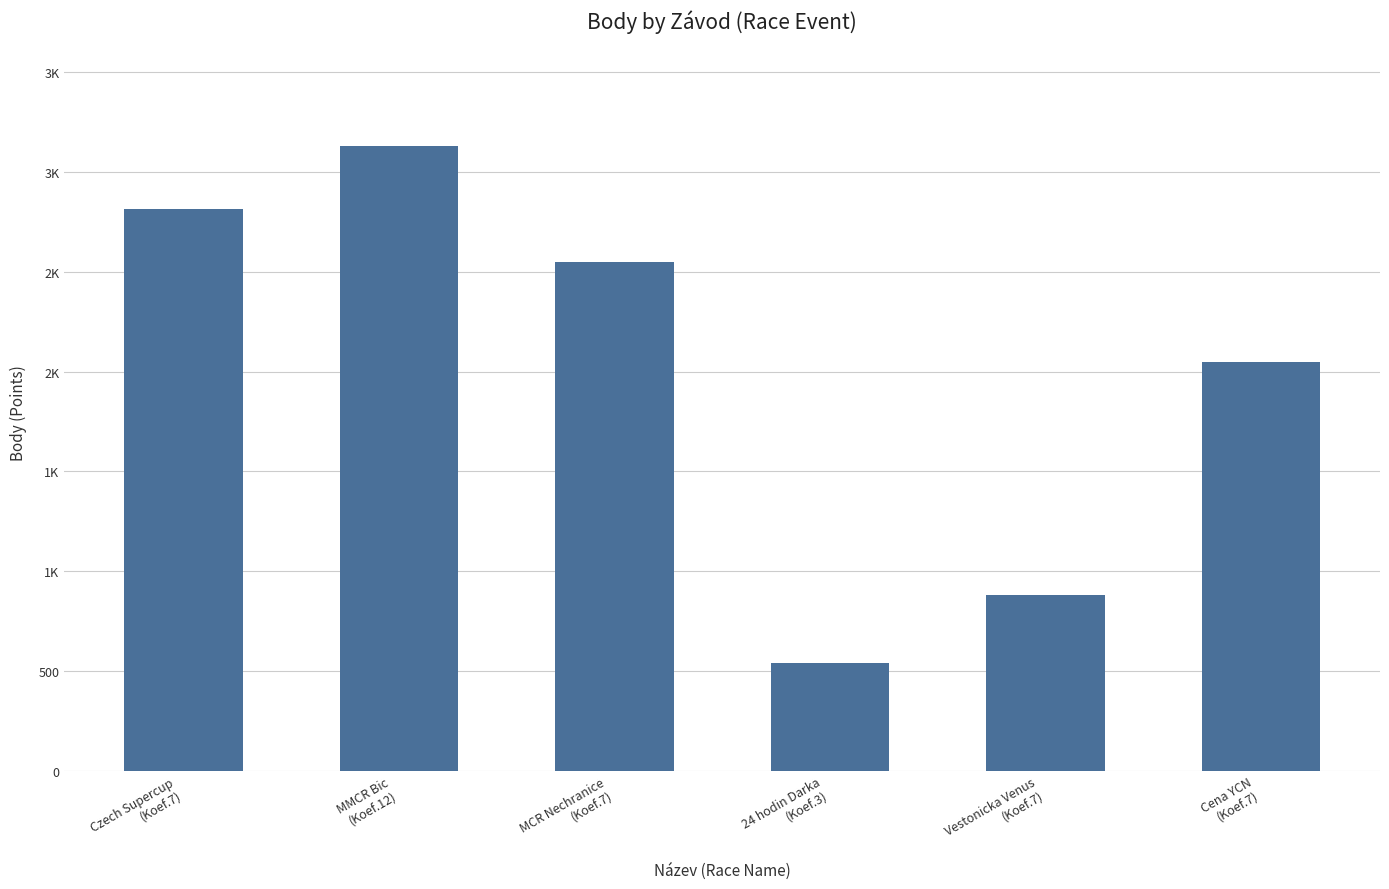

What is the difference between the second highest and second lowest values?

1933